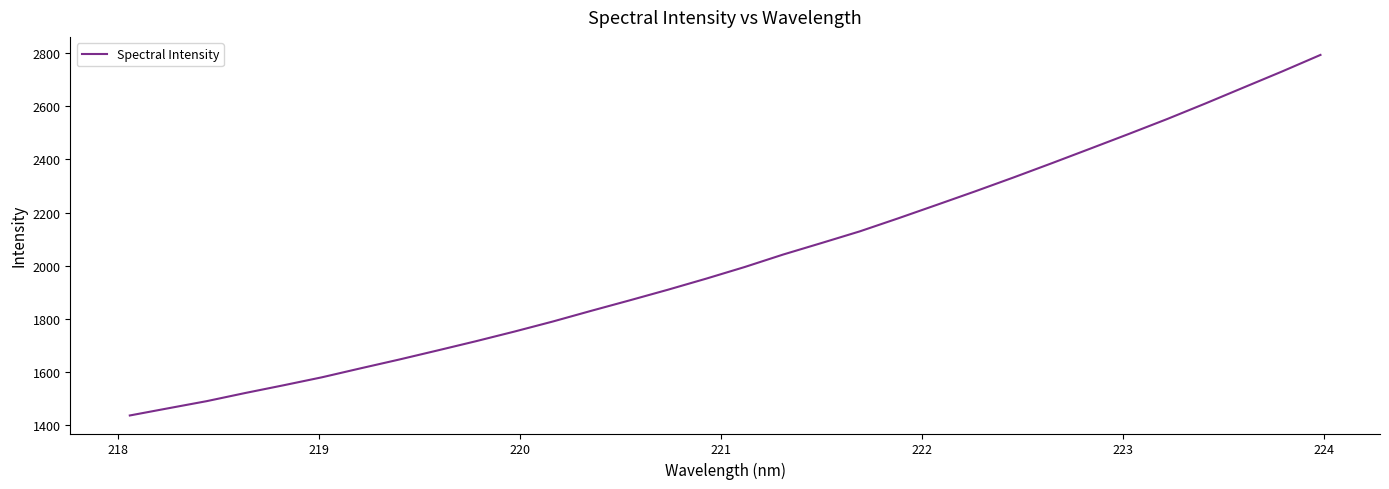

What is the minimum value shown in the chart?

1436.8